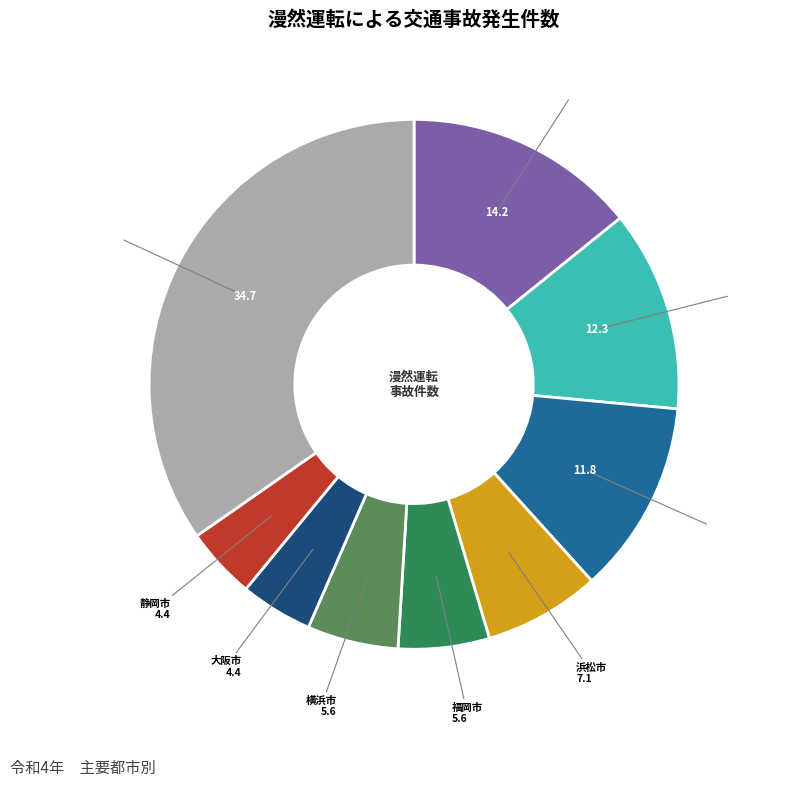

Is there any slice that represents more than half of the pie?

No